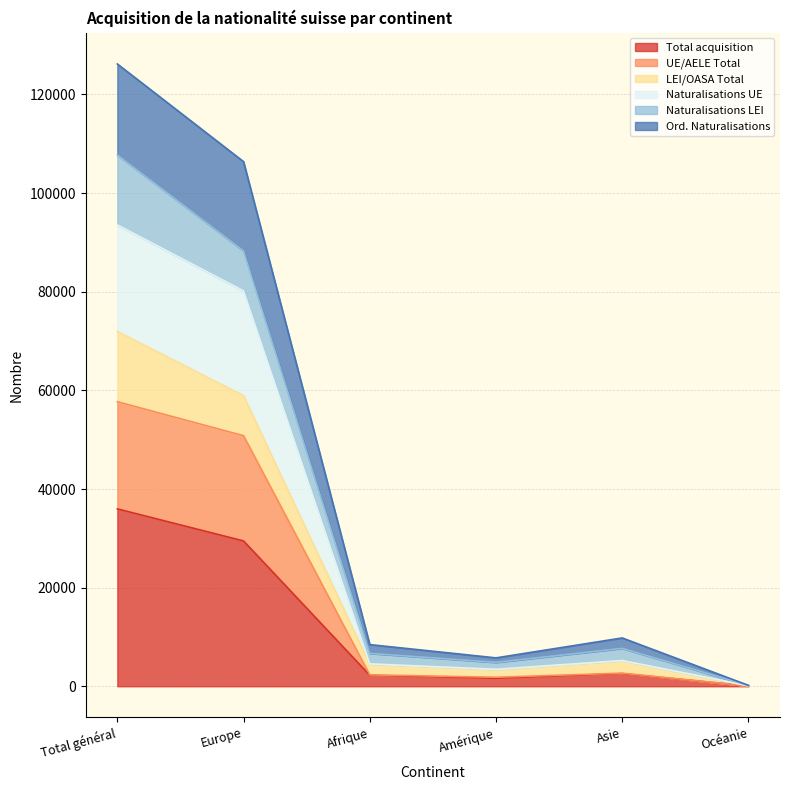

Is it true that Total acquisition equals 2569 at Asie?

True